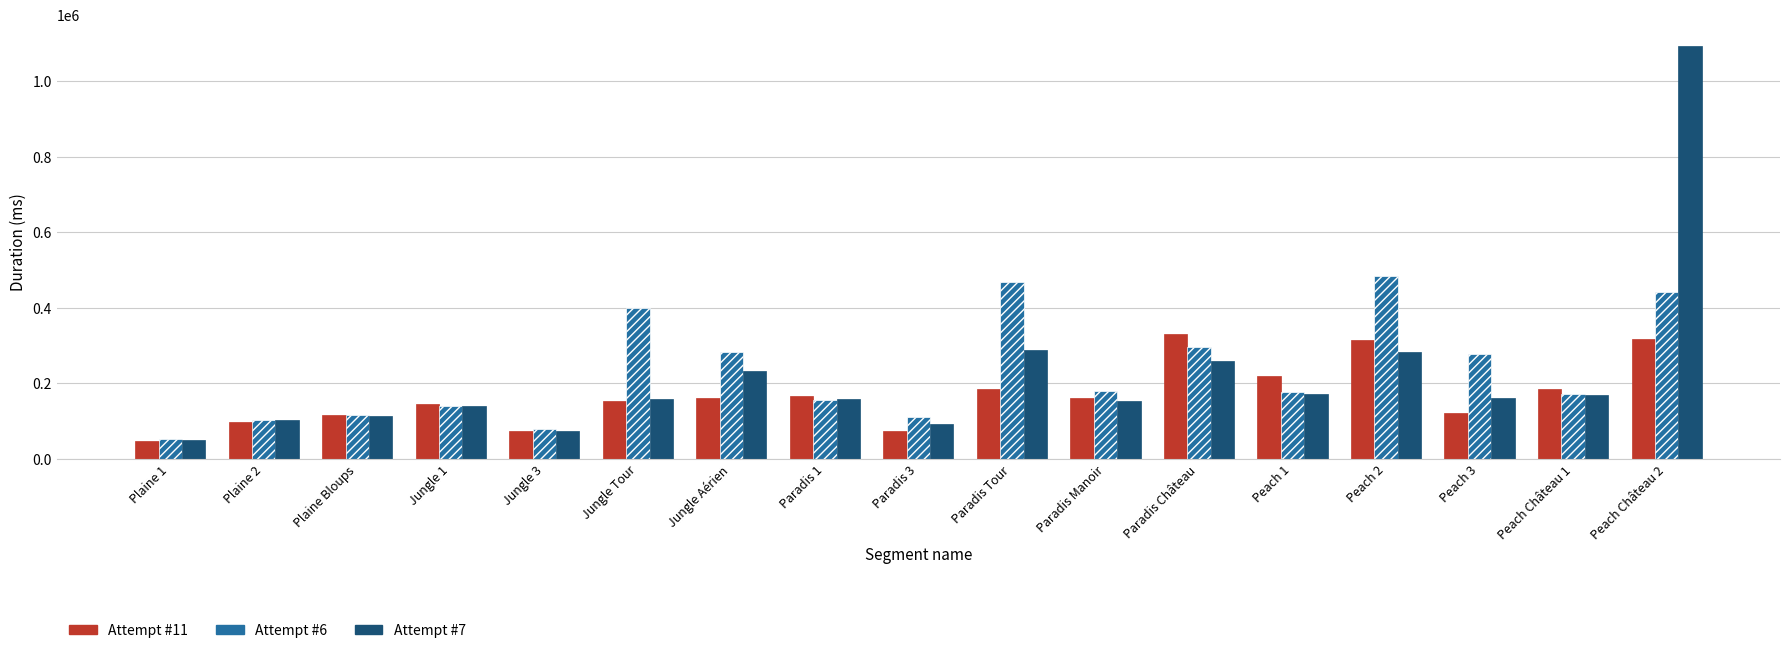

What is the difference between the maximum and minimum values in the Attempt #7 series?

1044088